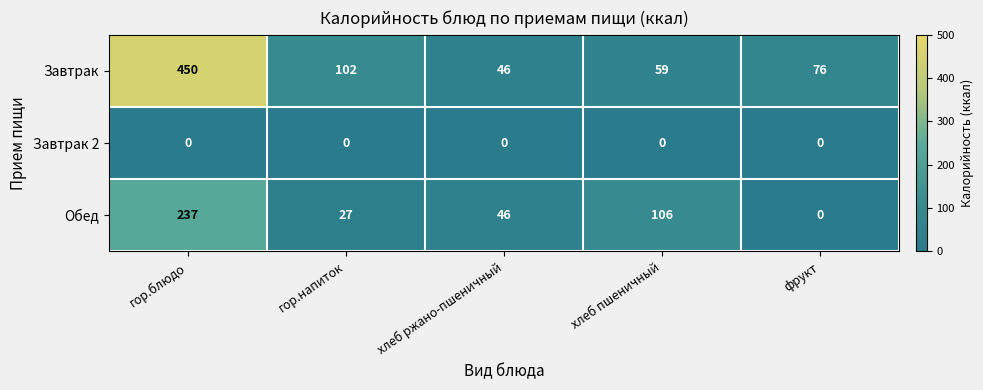

At which category does the chart reach its peak across all series?

гор.блюдо